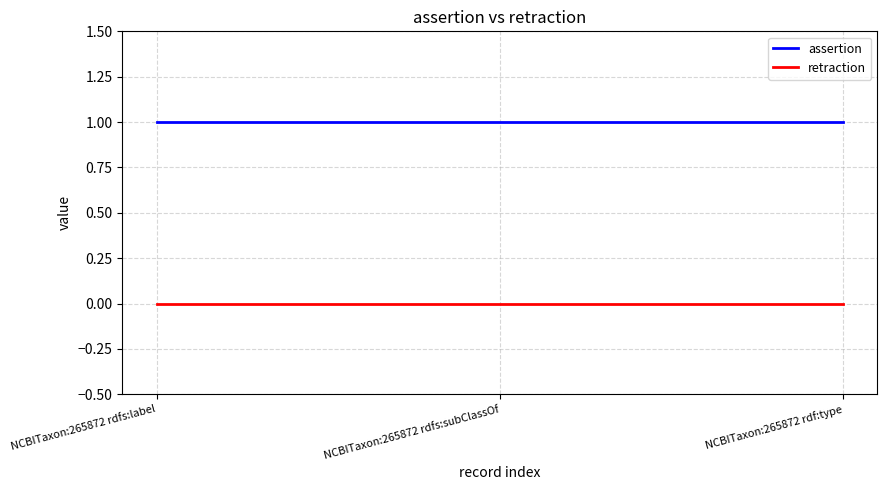

Is the value of retraction at NCBITaxon:265872 rdfs:label greater than the value of assertion at NCBITaxon:265872 rdfs:subClassOf?

No